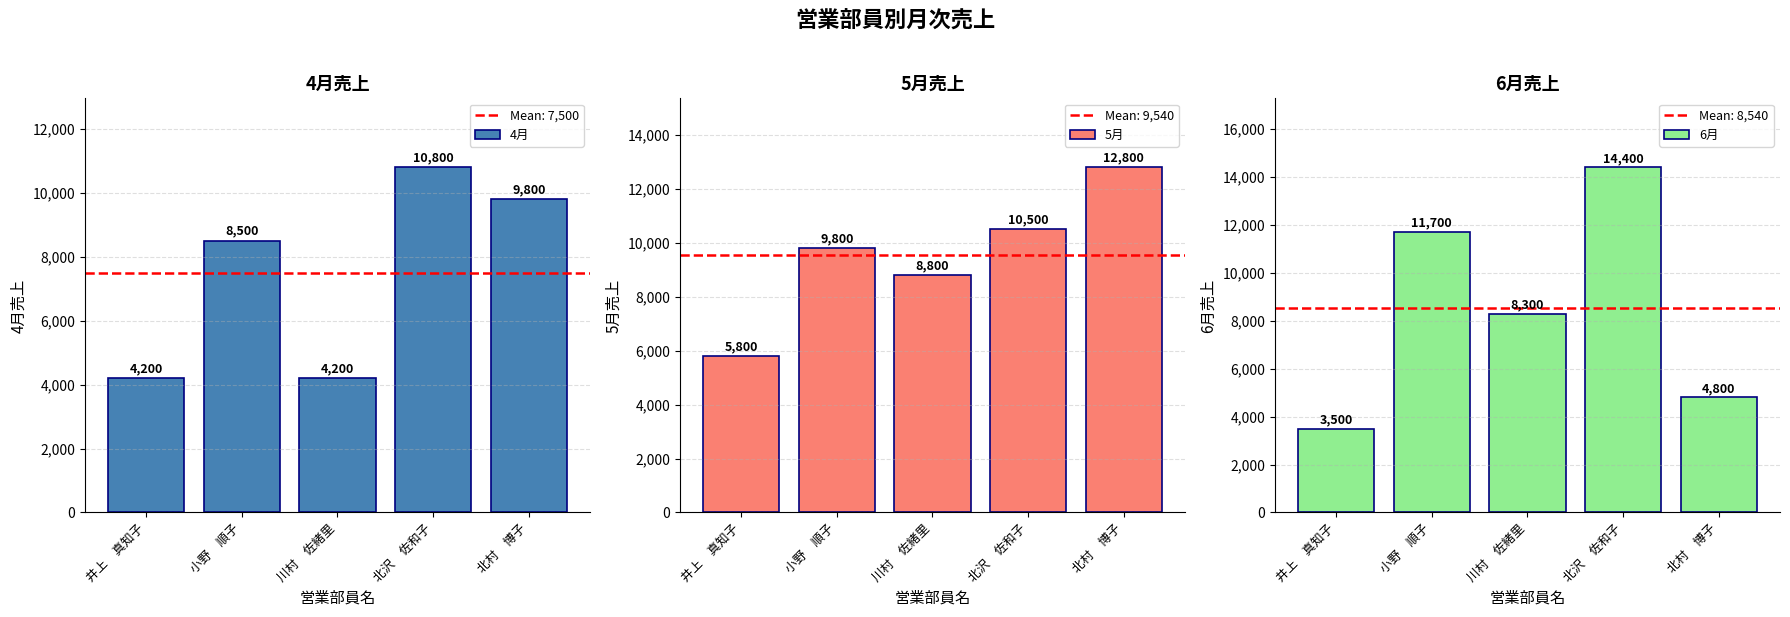

Rank the series at 北村　博子 from lowest to highest value.

6月, 4月, 5月